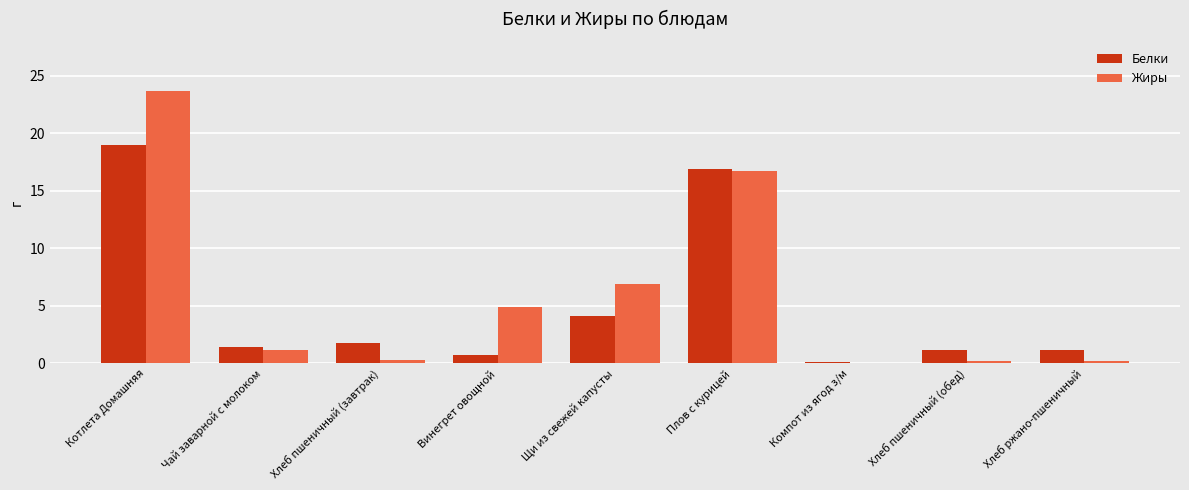

True or false: Жиры has a value of 7.0 at Щи из свежей капусты.

True